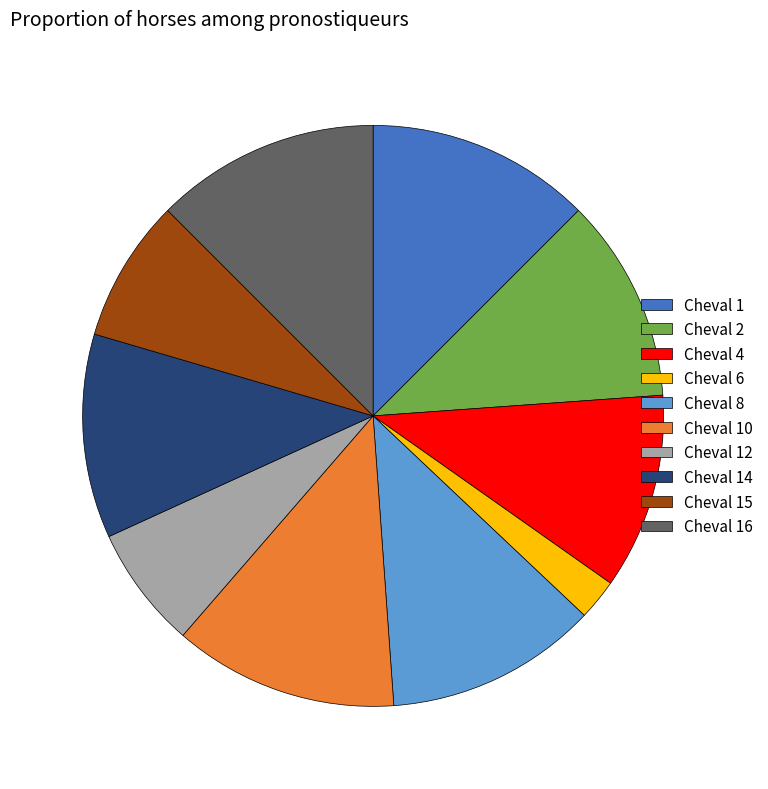

Is the sum of Cheval 1 and Cheval 10 greater than half?

No